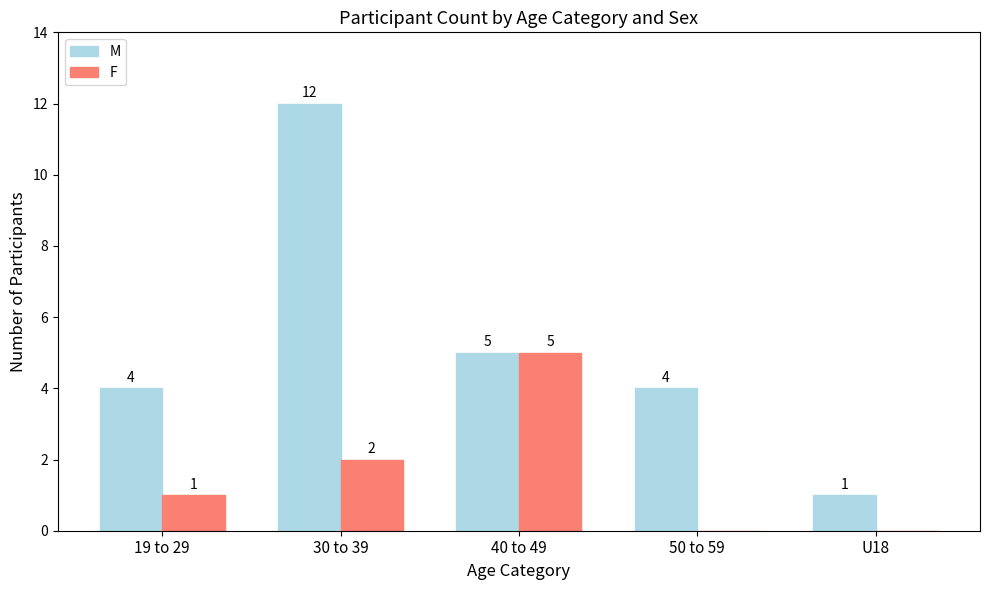

What is the difference between the F values at 30 to 39 and U18?

2